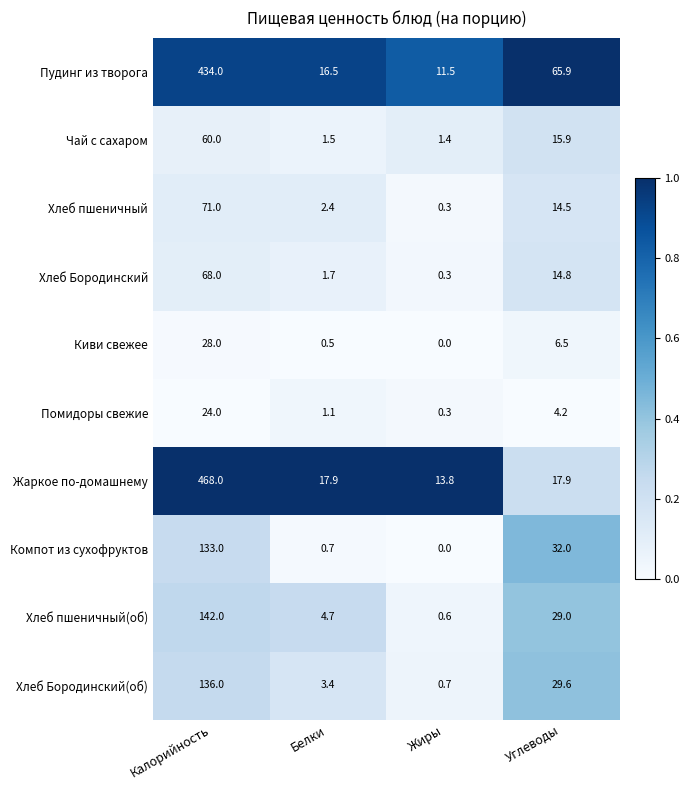

What is the sum of the Помидоры свежие values at Калорийность and Углеводы?

28.2